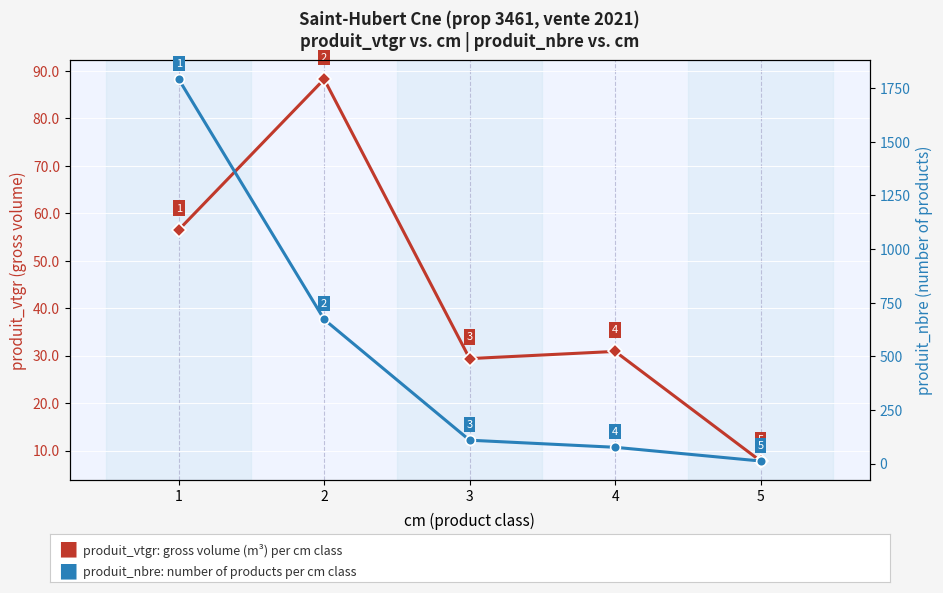

At which label does produit_vtgr (gross volume, m³) first exceed 30?

1